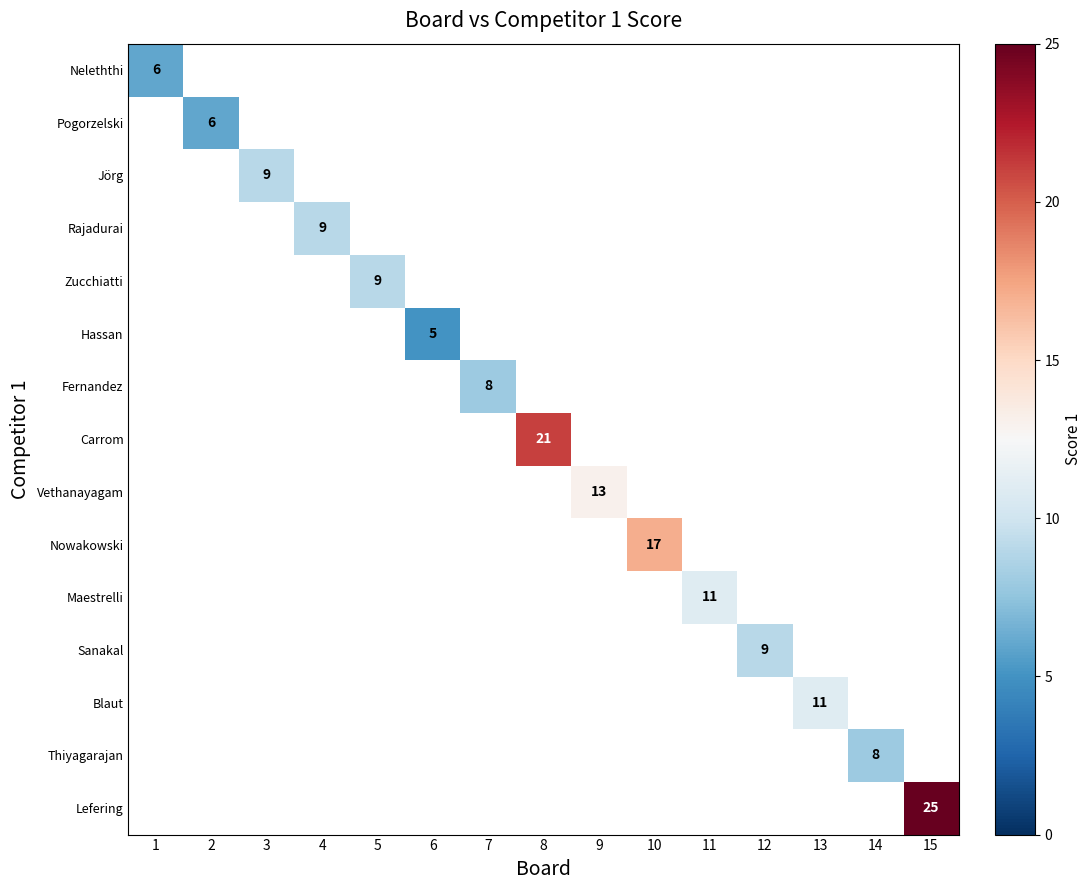

What is the smallest value displayed?

5.0